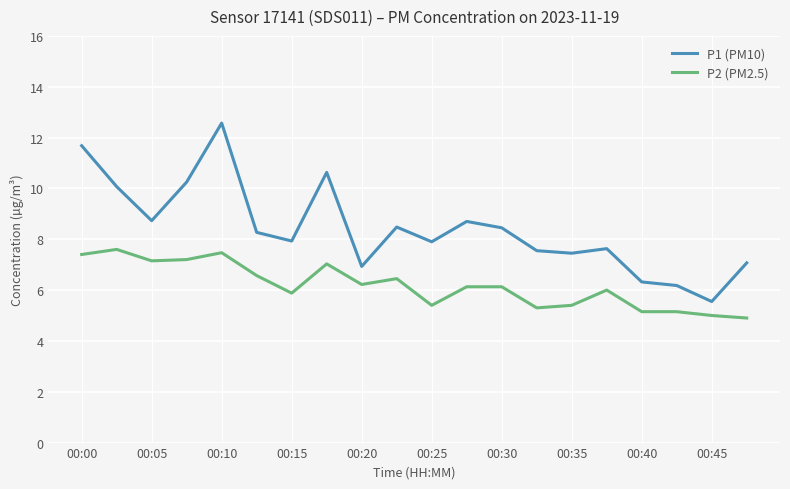

True or false: P1 (PM10) and P2 (PM2.5) cross at least once.

False